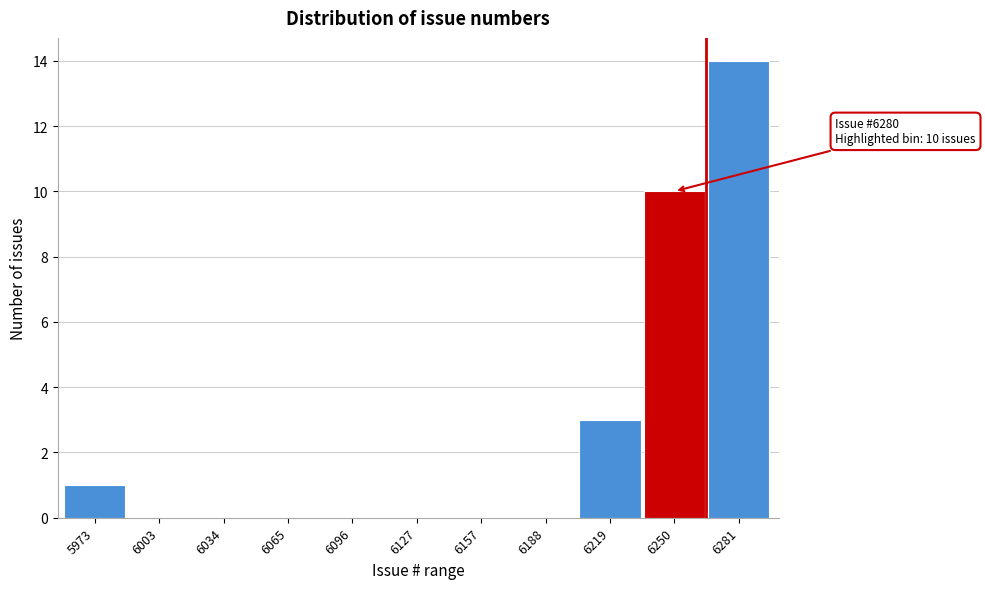

Reading right to left, transcribe all the data shown in this chart.

6281=14	6250=10	6219=3	6188=0	6157=0	6127=0	6096=0	6065=0	6034=0	6003=0	5973=1